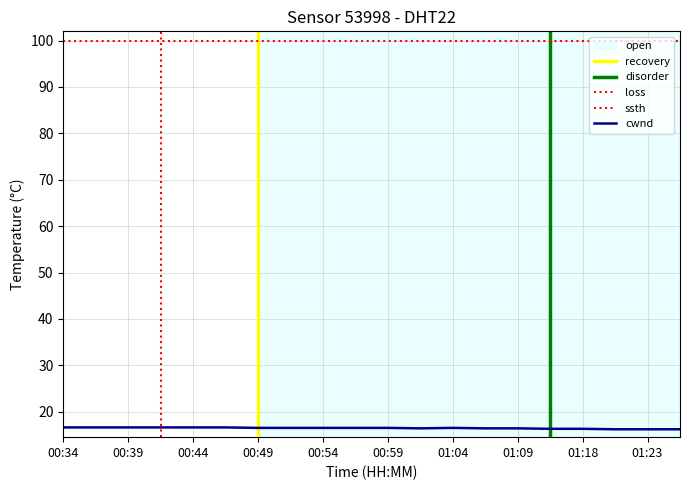

What position from the left is 00:34?

1